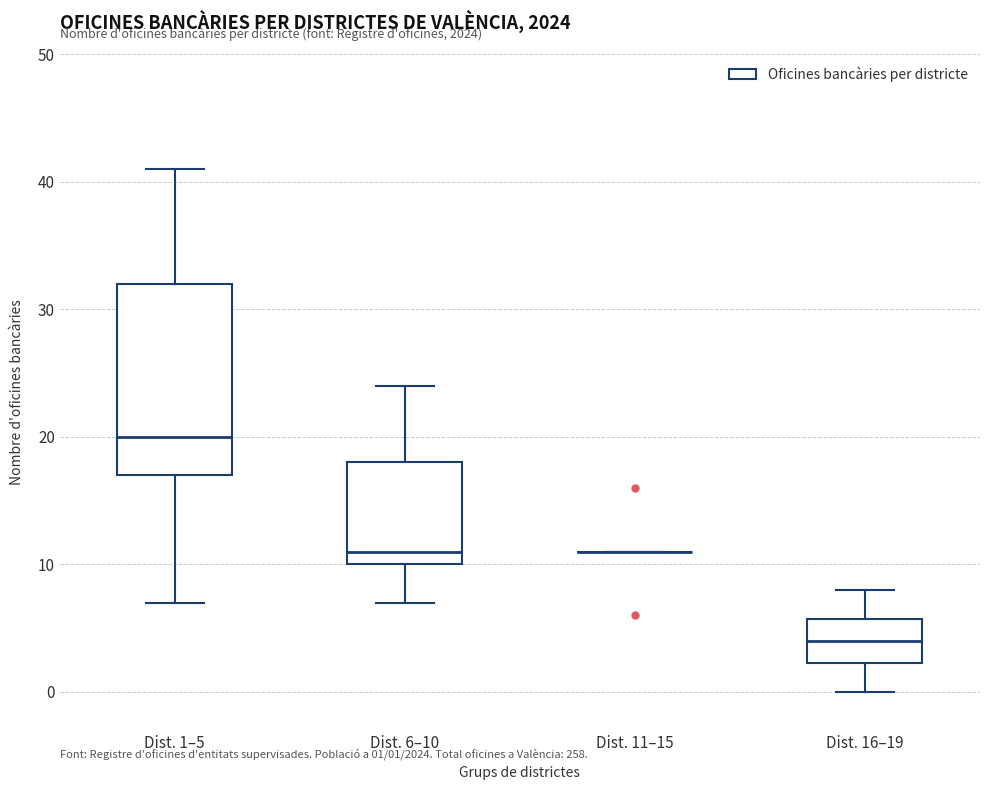

Reading left to right, transcribe this box plot: for each box, give where its median line is, the range the box spans, and where its two whiskers end, as read against the y-axis. The values are not printed on the chart, so give them approximately, as read against the axis.

Dist. 1–5: median 20, box 17 to 32, whiskers 7 to 41
Dist. 6–10: median 11, box 10 to 18, whiskers 7 to 24
Dist. 11–15: box collapsed to a line at 11, whiskers 11 to 11
Dist. 16–19: median 4, box 2 to 6, whiskers 0 to 8